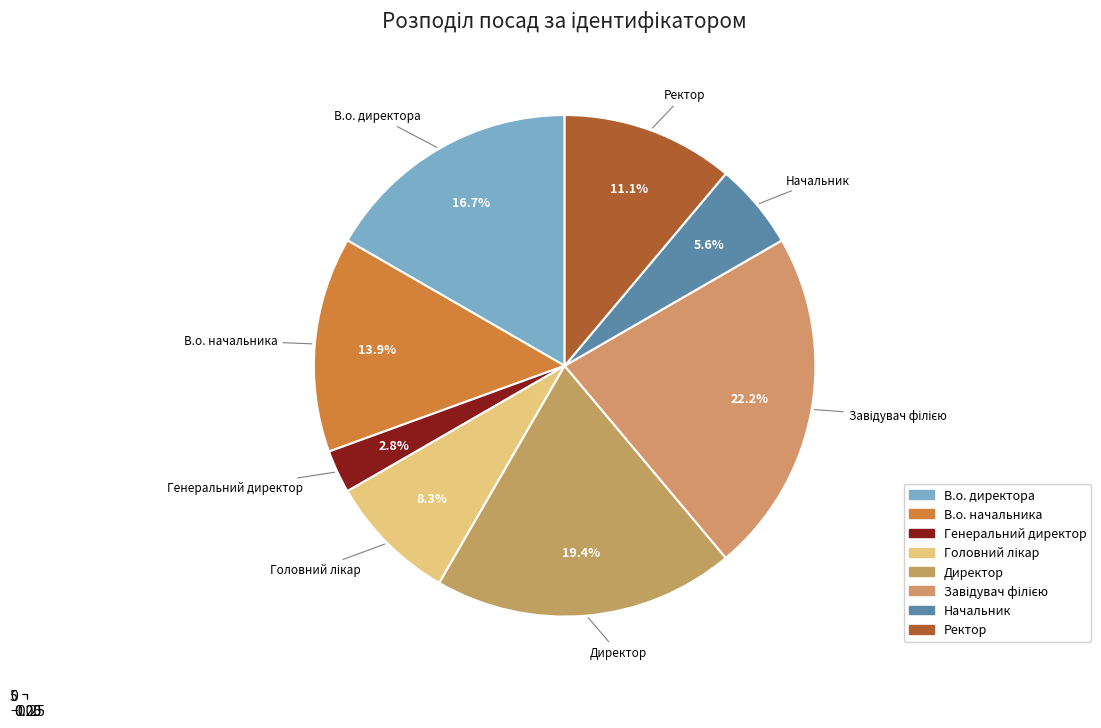

What percentage is the Начальник slice, to the nearest percent?

6%